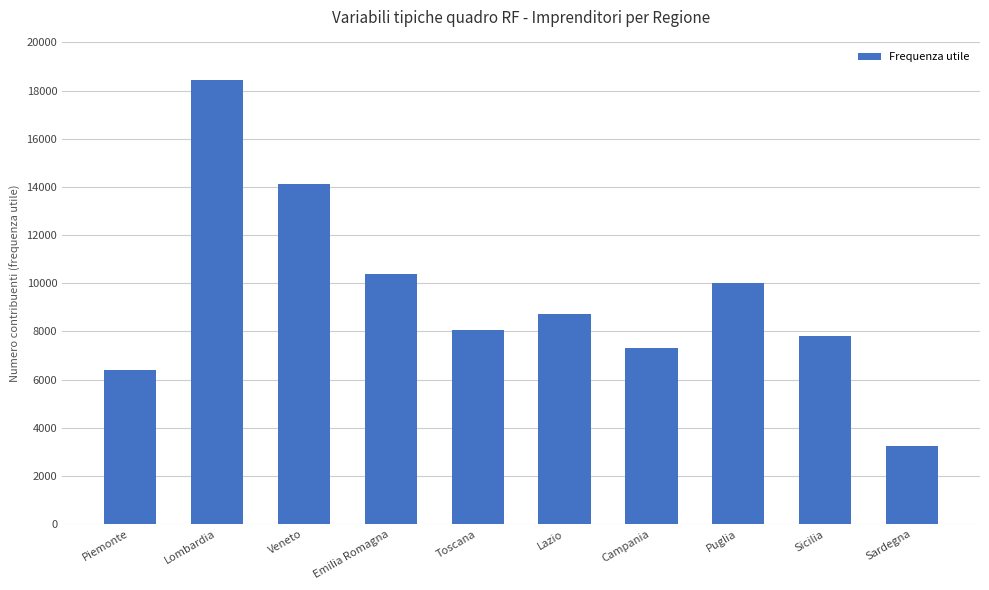

Are the bars horizontal?

No